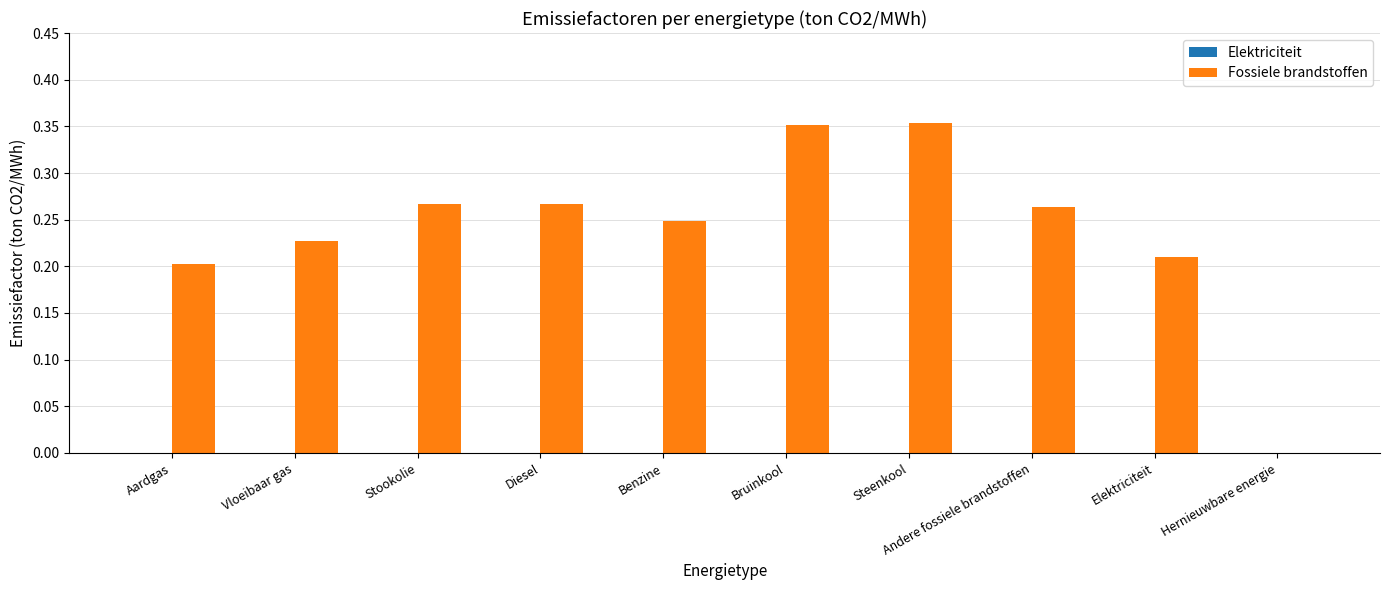

What is the sum of the values at Andere fossiele brandstoffen and Aardgas?

0.5